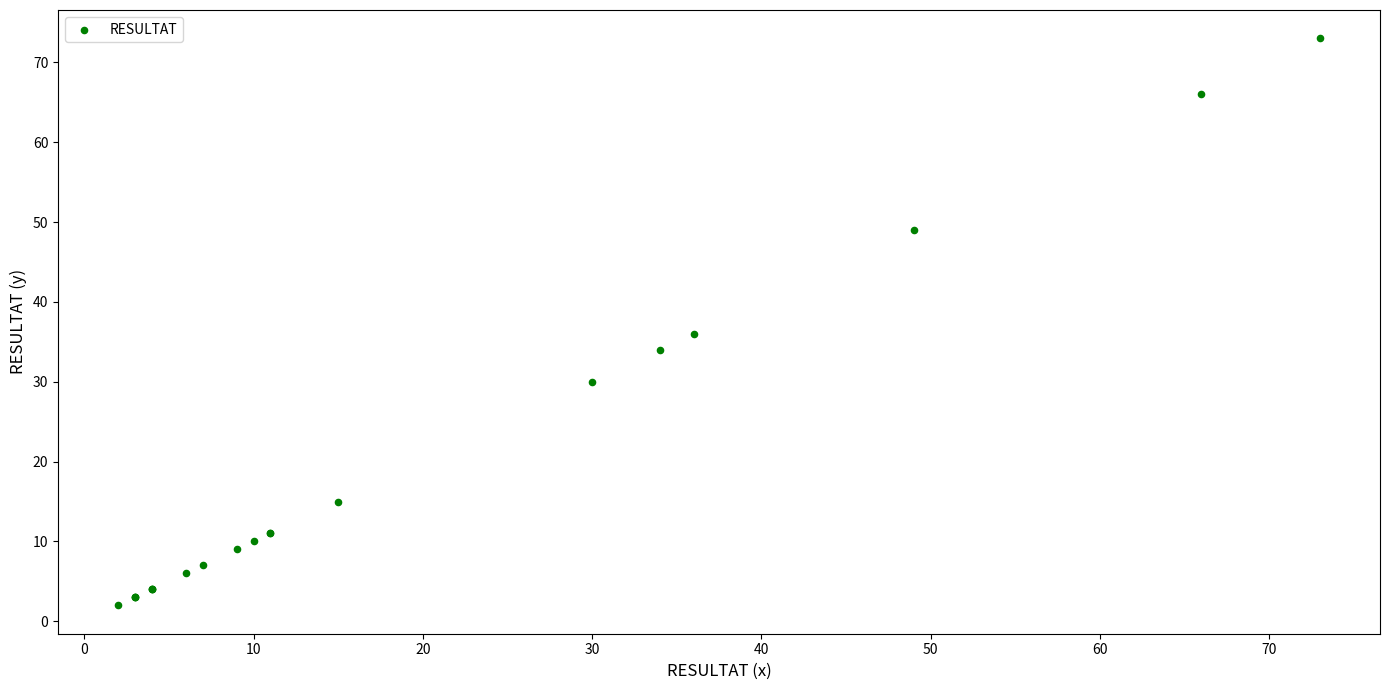

What Y value in the scatter plot is closest to 37?

36